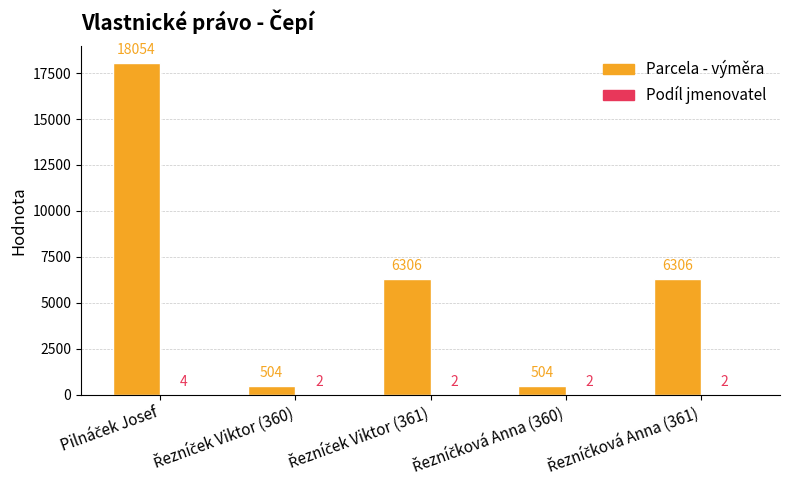

Are the bars grouped side by side (vs. stacked)?

Yes